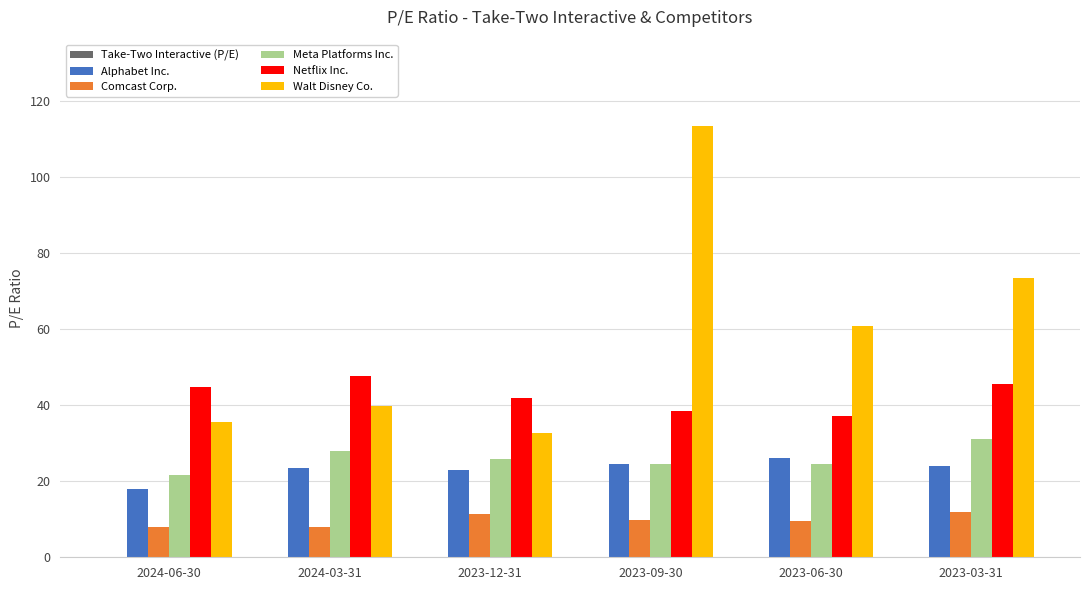

The value of Meta Platforms Inc. at 2024-06-30 is 21.6. True or false?

True